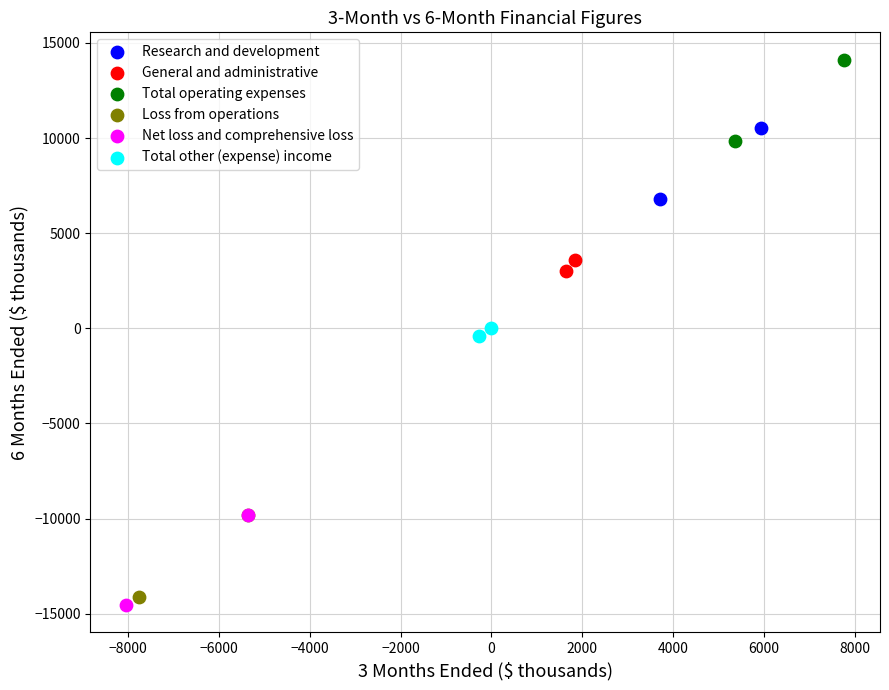

What are all the series names shown in the legend?

Research and development, General and administrative, Total operating expenses, Loss from operations, Net loss and comprehensive loss, Total other (expense) income